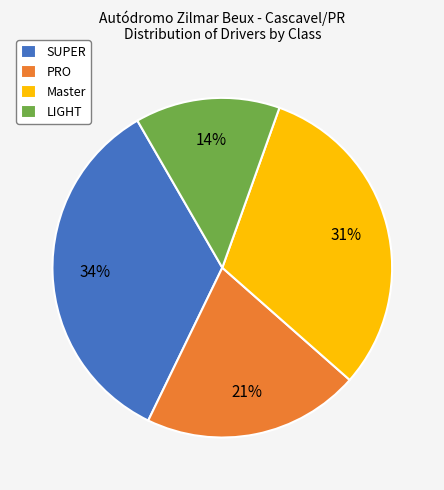

What is the smallest slice in the pie chart?

LIGHT